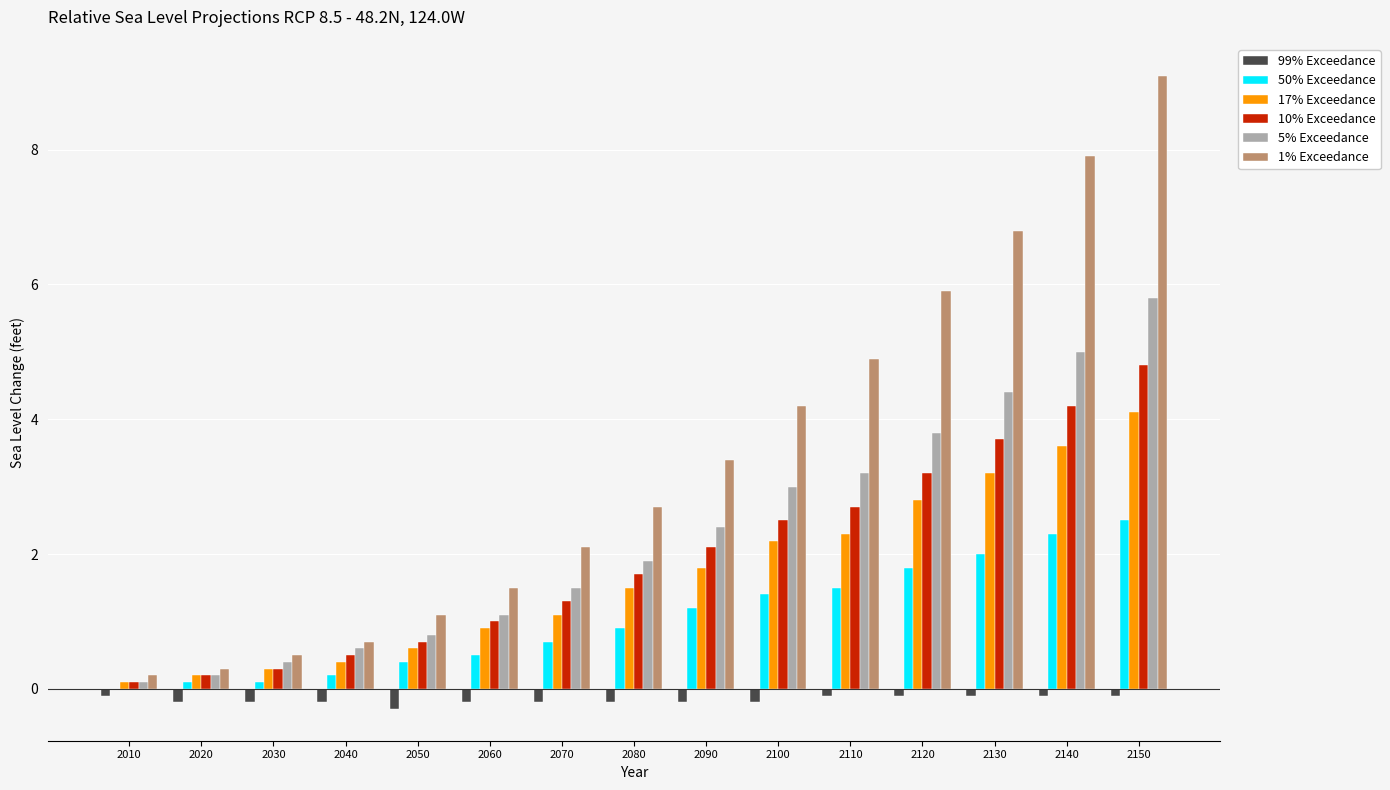

Does the chart contain stacked bars?

No